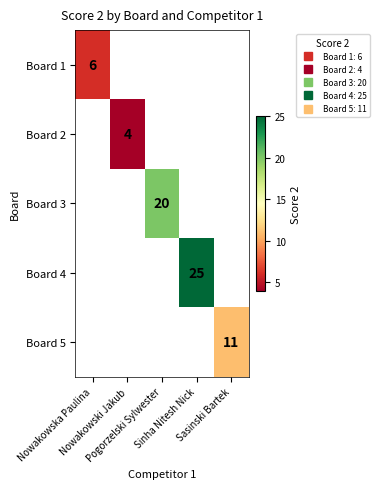

How many categories are shown in the chart?

5